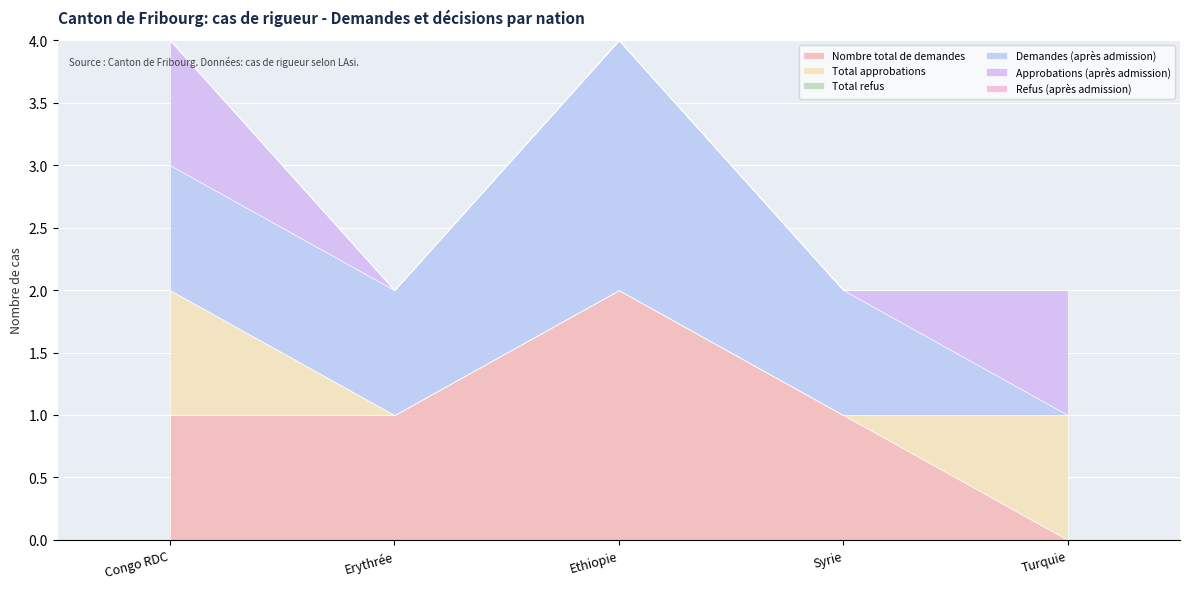

Reading right to left, extract all data points from this chart.

Nombre total de demandes: Turquie=0	Syrie=1	Ethiopie=2	Erythrée=1	Congo RDC=1
Total approbations: Turquie=1	Syrie=0	Ethiopie=0	Erythrée=0	Congo RDC=1
Total refus: Turquie=0	Syrie=0	Ethiopie=0	Erythrée=0	Congo RDC=0
Demandes (après admission): Turquie=0	Syrie=1	Ethiopie=2	Erythrée=1	Congo RDC=1
Approbations (après admission): Turquie=1	Syrie=0	Ethiopie=0	Erythrée=0	Congo RDC=1
Refus (après admission): Turquie=0	Syrie=0	Ethiopie=0	Erythrée=0	Congo RDC=0